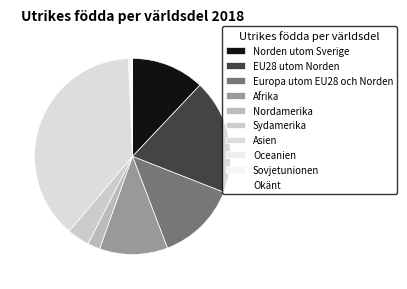

True or false: Asien accounts for 25% of the total.

False